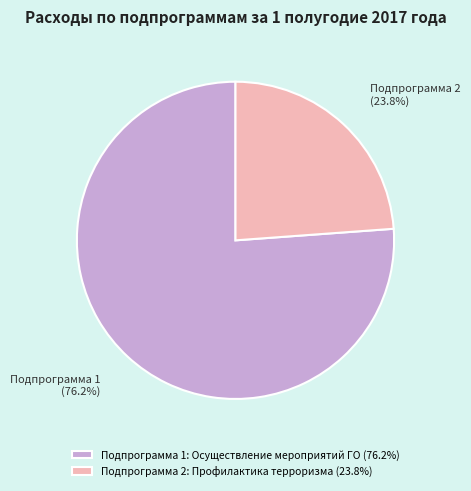

To the nearest percent, what is the difference between the largest and smallest slice percentages?

52%